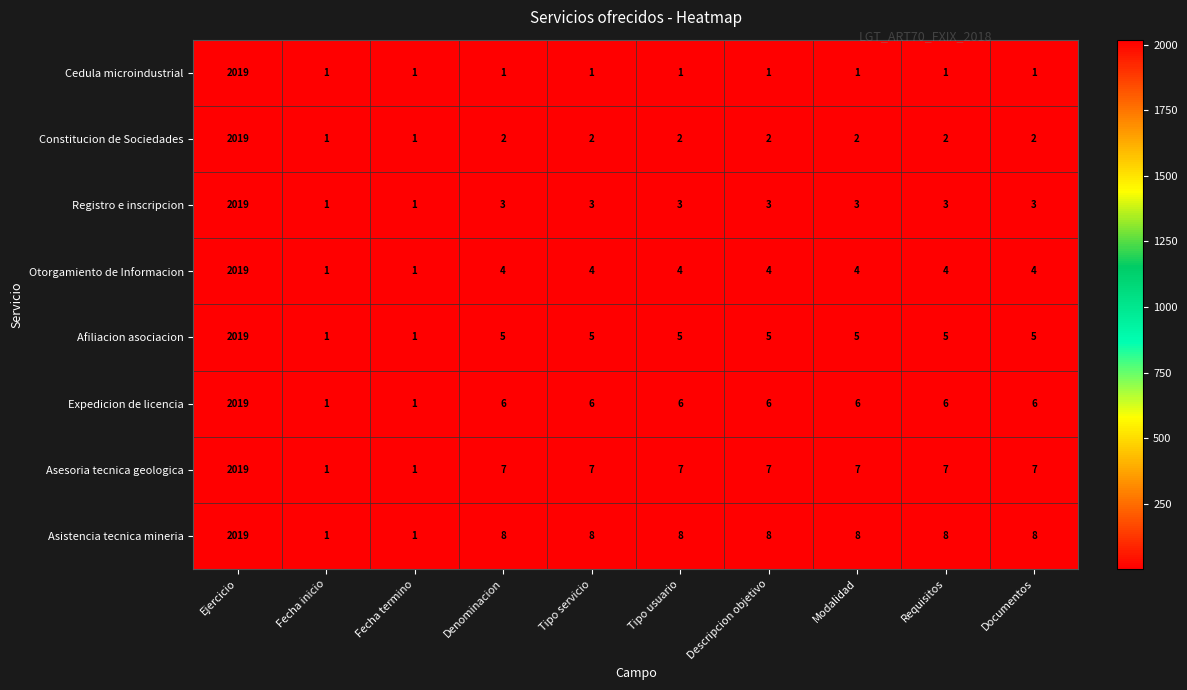

Between Fecha inicio and Tipo servicio, which series saw the biggest shift?

Asistencia tecnica mineria